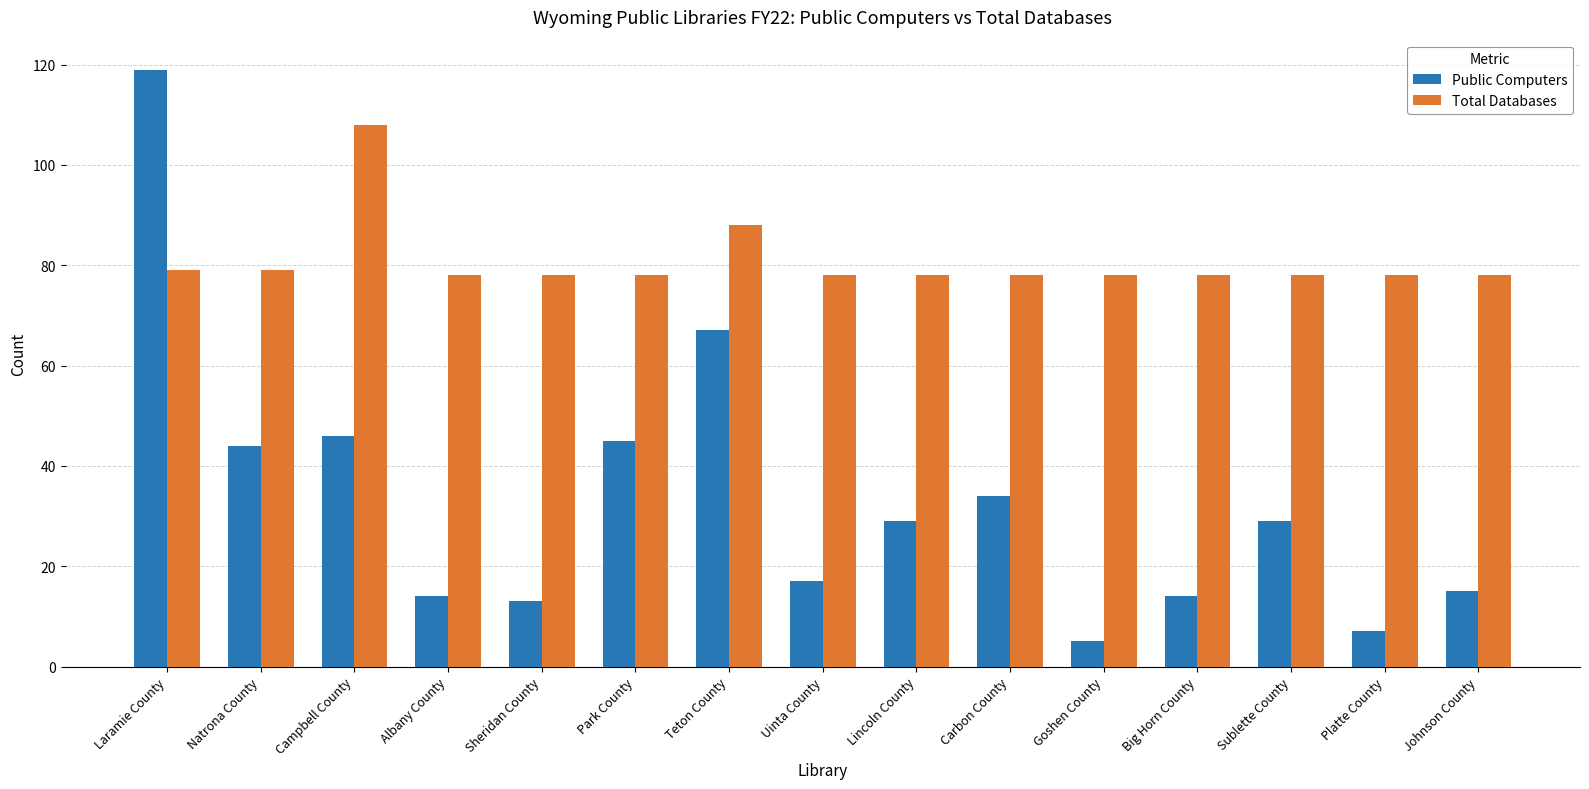

Where is Total Databases nearest to the value 93?

Teton County